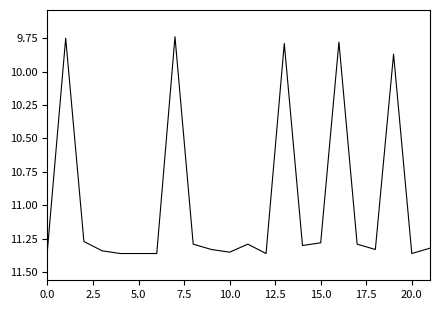

Reading right to left, what are all the values shown in this chart?

11.3	11.4	9.9	11.3	11.3	9.8	11.3	11.3	9.8	11.4	11.3	11.3	11.3	11.3	9.7	11.4	11.4	11.4	11.3	11.3	9.8	11.3